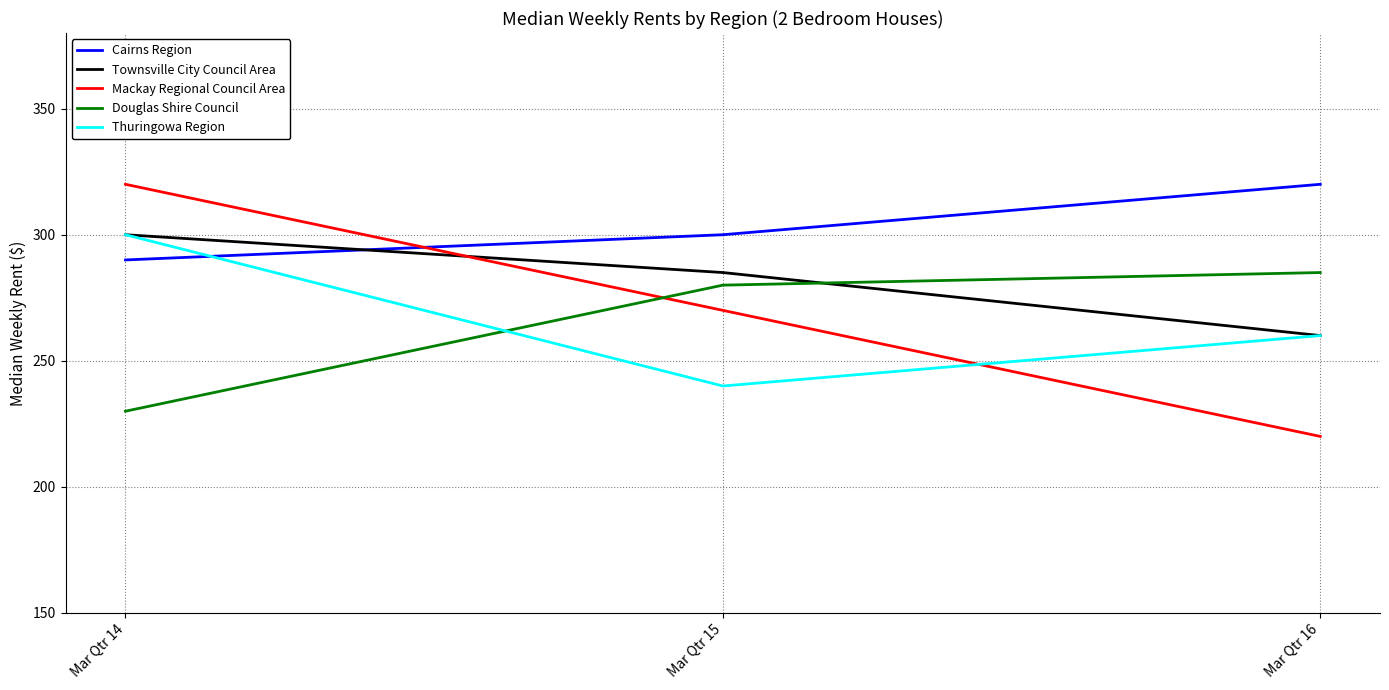

At how many categories does at least one series exceed 283?

3